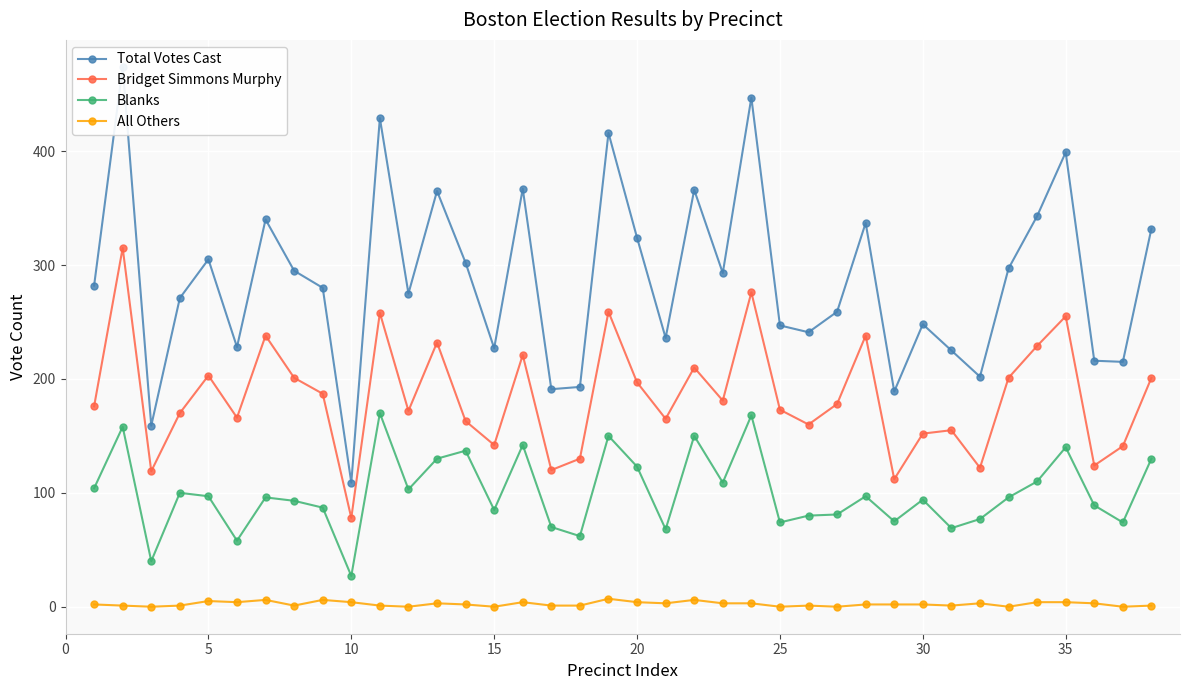

What is the spread (max minus min) of values at 31?

199